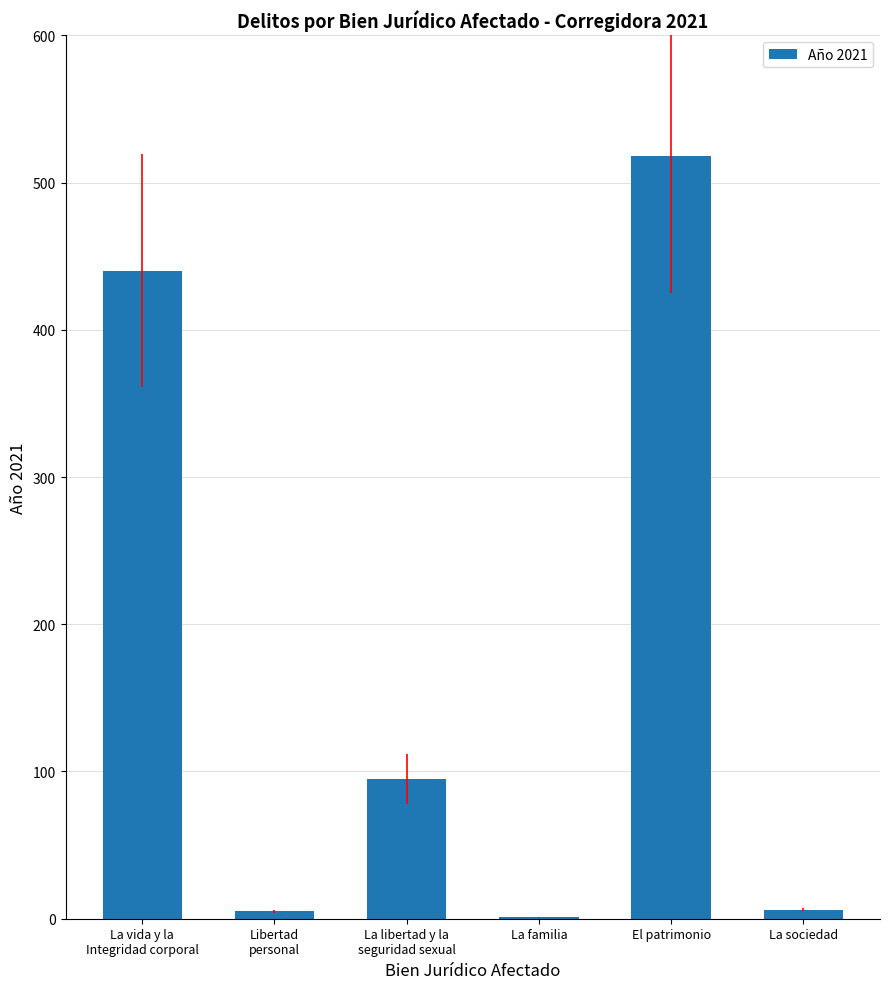

The value at La vida y la
Integridad corporal is 440. True or false?

True